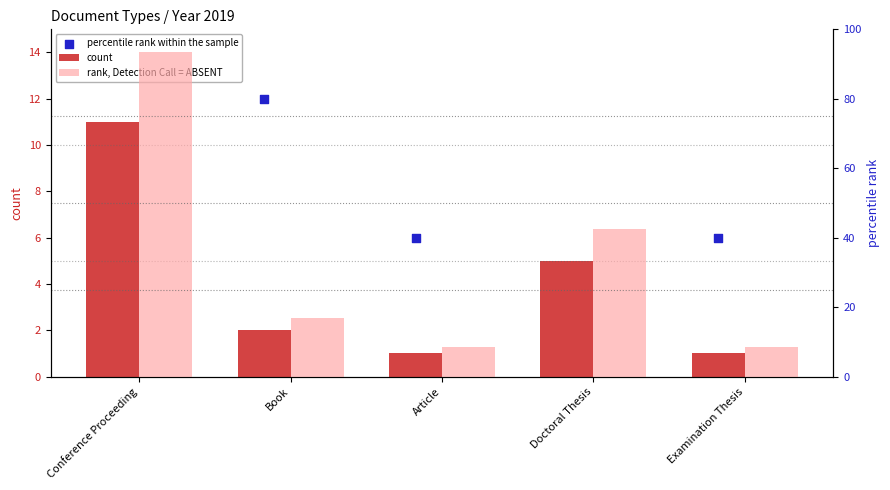

Which series reaches the minimum Y coordinate?

count